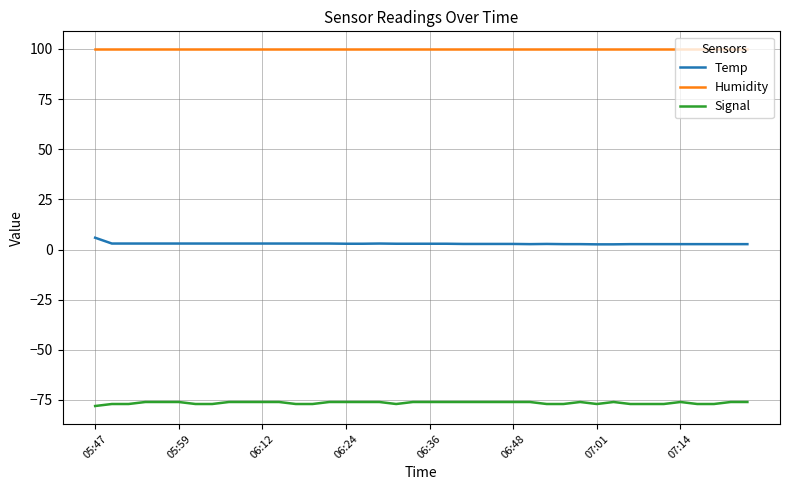

What is the greatest value displayed?

99.9